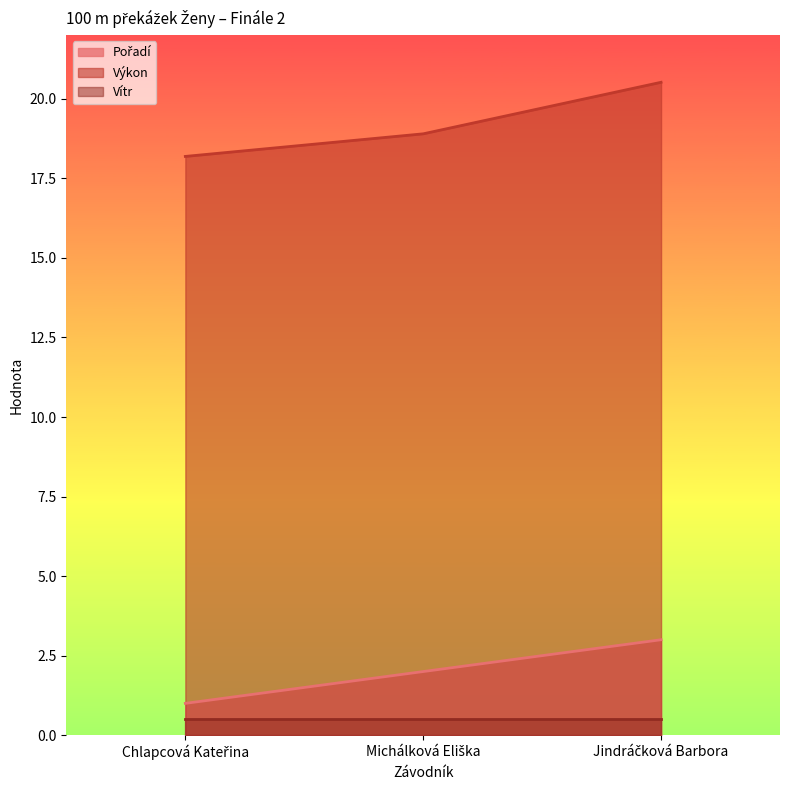

Which series has the largest total across all categories?

Výkon